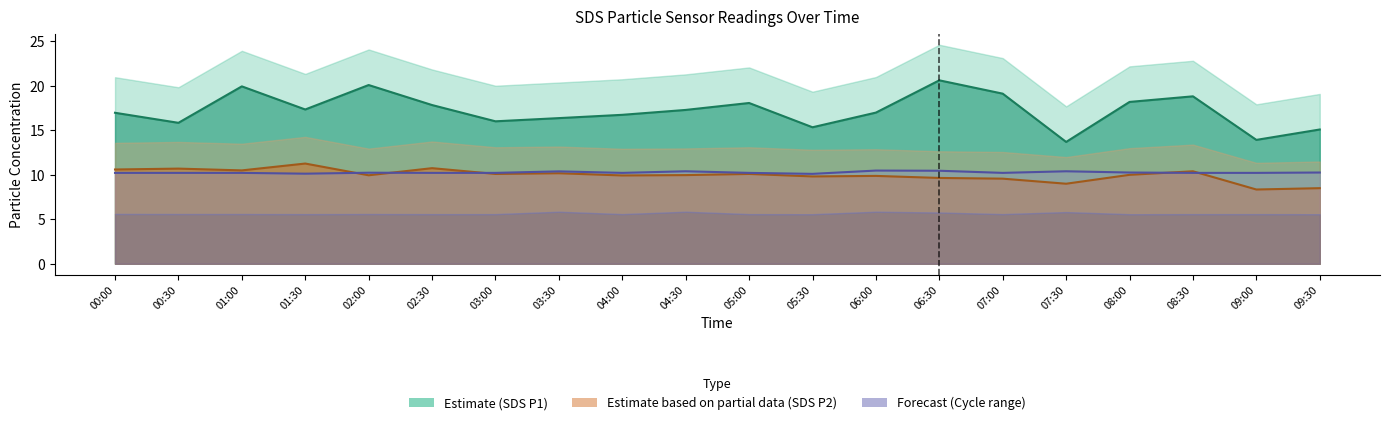

What is the sum of all SDS_P1 values?

344.5